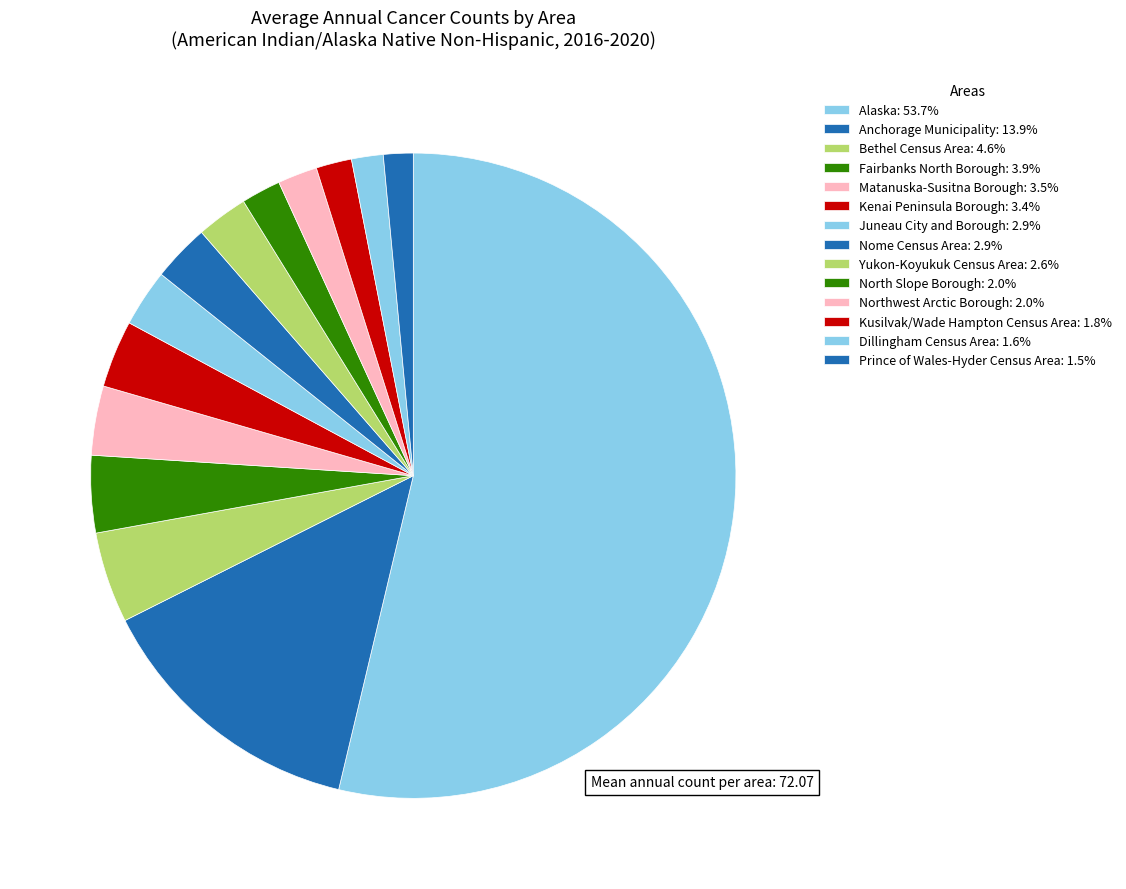

What is the largest slice in the pie chart?

Alaska